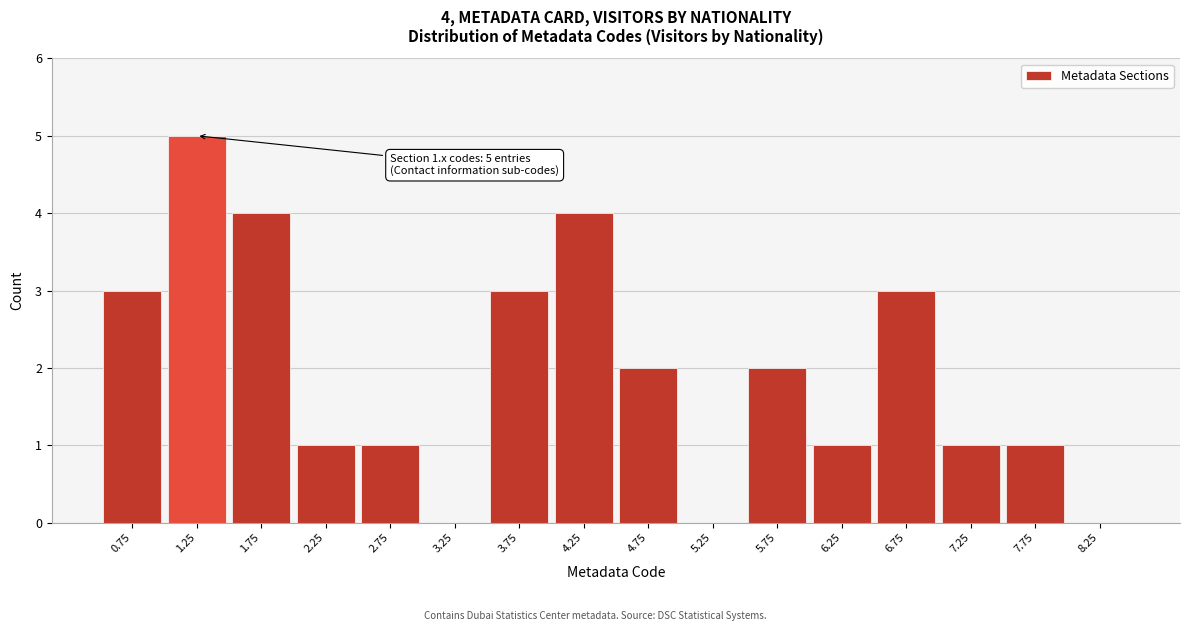

Reading left to right, extract all data points from this chart.

0.75=3	1.25=5	1.75=4	2.25=1	2.75=1	3.25=0	3.75=3	4.25=4	4.75=2	5.25=0	5.75=2	6.25=1	6.75=3	7.25=1	7.75=1	8.25=0